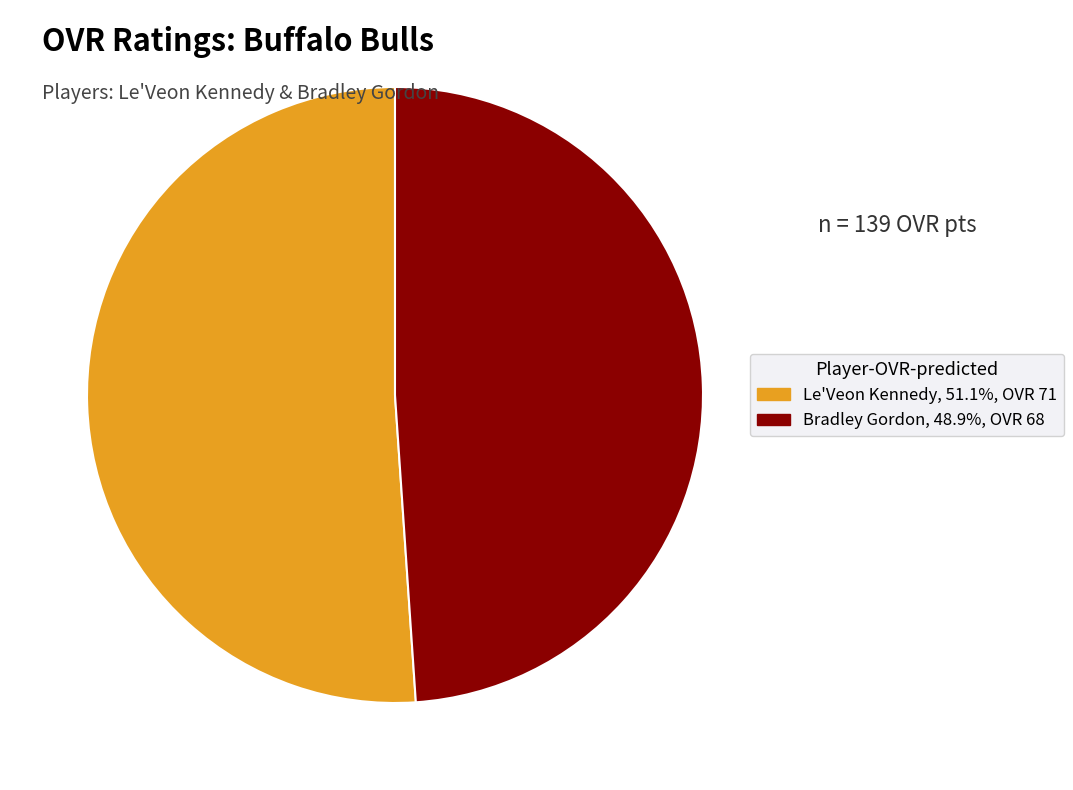

True or false: Le'Veon Kennedy accounts for 61% of the total.

False